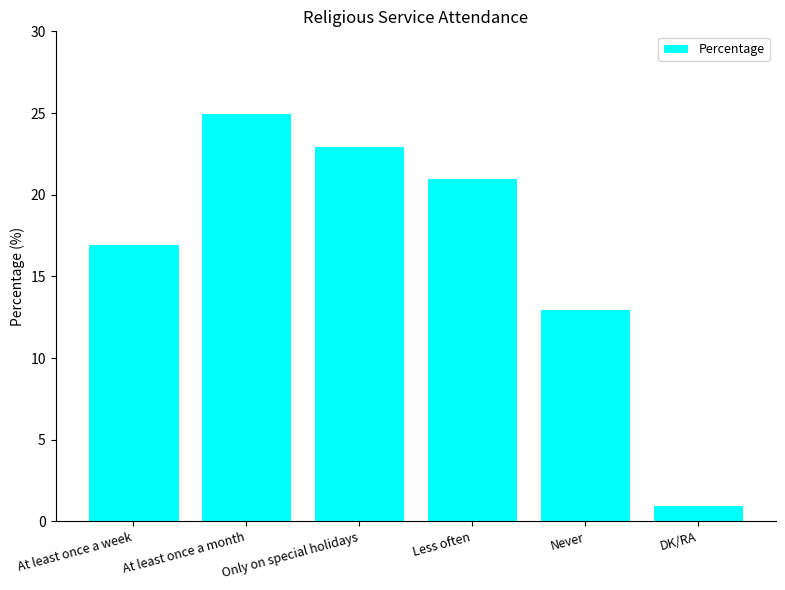

What is the change in value from Only on special holidays to Less often?

-2